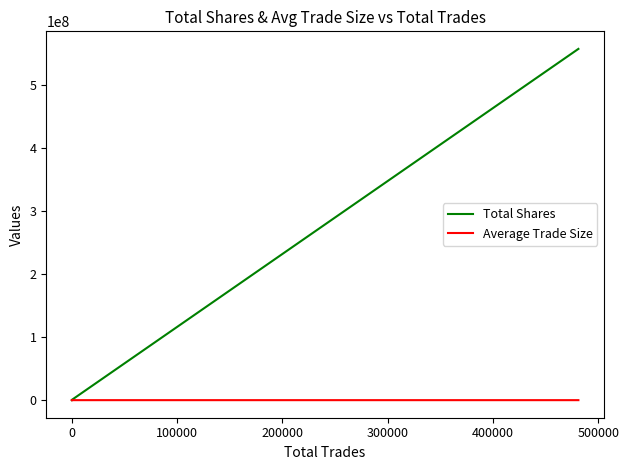

What is the difference between the maximum and minimum values in the Total Shares series?

556430582